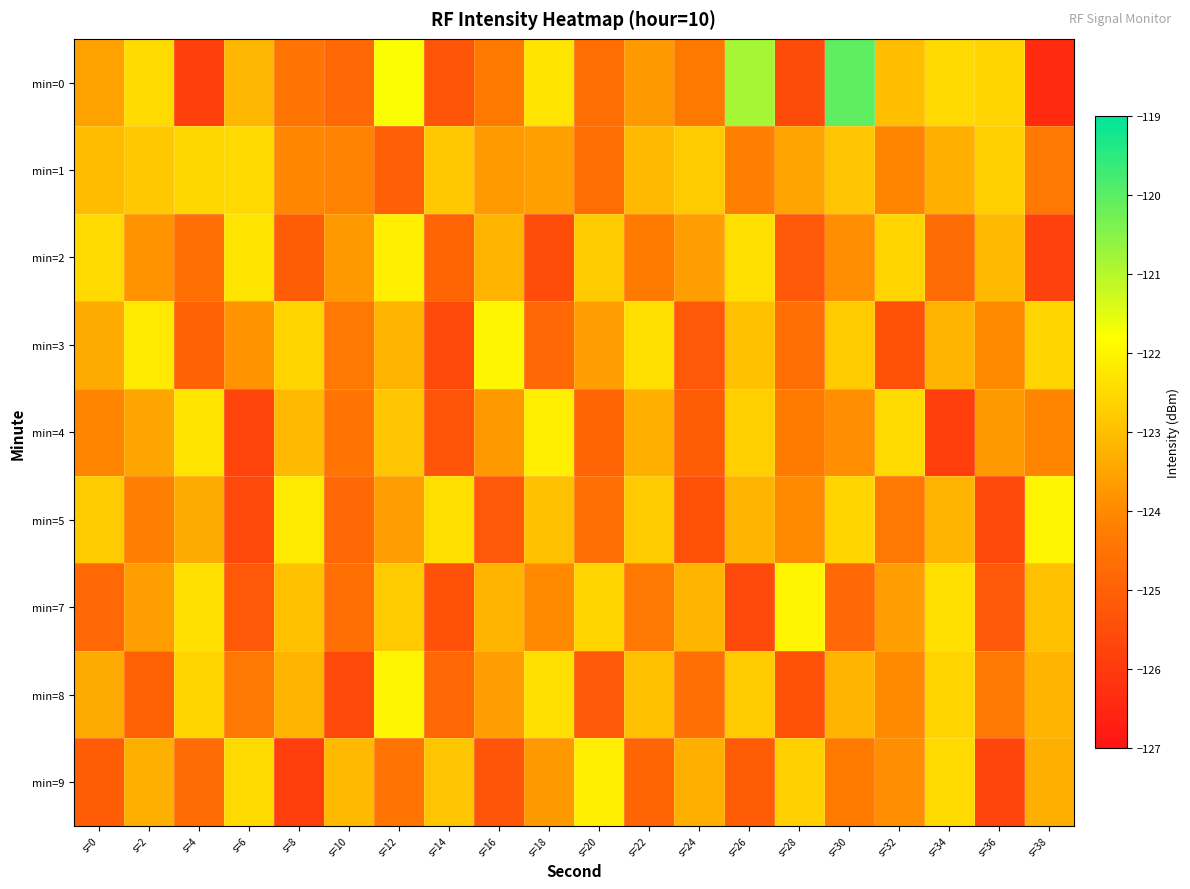

Reading left to right, list all the values displayed in this chart.

min=0: s=0=-123.6	s=2=-122.4	s=4=-125.8	s=6=-123.2	s=8=-124.5	s=10=-124.8	s=12=-121.8	s=14=-125.3	s=16=-124.4	s=18=-122.3	s=20=-124.7	s=22=-123.7	s=24=-124.4	s=26=-120.8	s=28=-125.5	s=30=-120.0	s=32=-123.0	s=34=-122.5	s=36=-122.6	s=38=-126.4
min=1: s=0=-123.0	s=2=-122.8	s=4=-122.6	s=6=-122.5	s=8=-124.1	s=10=-124.2	s=12=-125.0	s=14=-122.8	s=16=-123.7	s=18=-123.6	s=20=-124.7	s=22=-123.1	s=24=-122.8	s=26=-124.2	s=28=-123.5	s=30=-122.9	s=32=-124.1	s=34=-123.3	s=36=-122.7	s=38=-124.4
min=2: s=0=-122.5	s=2=-123.8	s=4=-124.6	s=6=-122.3	s=8=-125.1	s=10=-123.7	s=12=-122.1	s=14=-124.9	s=16=-123.2	s=18=-125.5	s=20=-122.8	s=22=-124.3	s=24=-123.6	s=26=-122.4	s=28=-125.2	s=30=-123.9	s=32=-122.6	s=34=-124.7	s=36=-123.1	s=38=-125.8
min=3: s=0=-123.4	s=2=-122.2	s=4=-125.0	s=6=-123.8	s=8=-122.6	s=10=-124.4	s=12=-123.2	s=14=-125.6	s=16=-122.0	s=18=-124.8	s=20=-123.6	s=22=-122.4	s=24=-125.2	s=26=-123.0	s=28=-124.6	s=30=-122.8	s=32=-125.4	s=34=-123.2	s=36=-124.0	s=38=-122.6
min=4: s=0=-124.1	s=2=-123.5	s=4=-122.3	s=6=-125.7	s=8=-123.1	s=10=-124.5	s=12=-122.9	s=14=-125.3	s=16=-123.7	s=18=-122.1	s=20=-124.9	s=22=-123.3	s=24=-125.1	s=26=-122.7	s=28=-124.3	s=30=-123.9	s=32=-122.5	s=34=-125.9	s=36=-123.7	s=38=-124.1
min=5: s=0=-122.8	s=2=-124.2	s=4=-123.4	s=6=-125.6	s=8=-122.2	s=10=-124.8	s=12=-123.6	s=14=-122.4	s=16=-125.2	s=18=-123.0	s=20=-124.6	s=22=-122.8	s=24=-125.4	s=26=-123.2	s=28=-124.0	s=30=-122.6	s=32=-124.4	s=34=-123.2	s=36=-125.6	s=38=-122.0
min=7: s=0=-124.8	s=2=-123.6	s=4=-122.4	s=6=-125.2	s=8=-123.0	s=10=-124.6	s=12=-122.8	s=14=-125.4	s=16=-123.2	s=18=-124.0	s=20=-122.6	s=22=-124.4	s=24=-123.2	s=26=-125.6	s=28=-122.0	s=30=-124.8	s=32=-123.6	s=34=-122.4	s=36=-125.2	s=38=-123.0
min=8: s=0=-123.4	s=2=-125.0	s=4=-122.6	s=6=-124.4	s=8=-123.2	s=10=-125.6	s=12=-122.0	s=14=-124.8	s=16=-123.6	s=18=-122.4	s=20=-125.2	s=22=-123.0	s=24=-124.6	s=26=-122.8	s=28=-125.4	s=30=-123.2	s=32=-124.0	s=34=-122.6	s=36=-124.4	s=38=-123.2
min=9: s=0=-125.1	s=2=-123.3	s=4=-124.7	s=6=-122.5	s=8=-125.9	s=10=-123.1	s=12=-124.5	s=14=-122.9	s=16=-125.3	s=18=-123.7	s=20=-122.1	s=22=-124.9	s=24=-123.3	s=26=-125.1	s=28=-122.7	s=30=-124.3	s=32=-123.9	s=34=-122.5	s=36=-125.7	s=38=-123.3